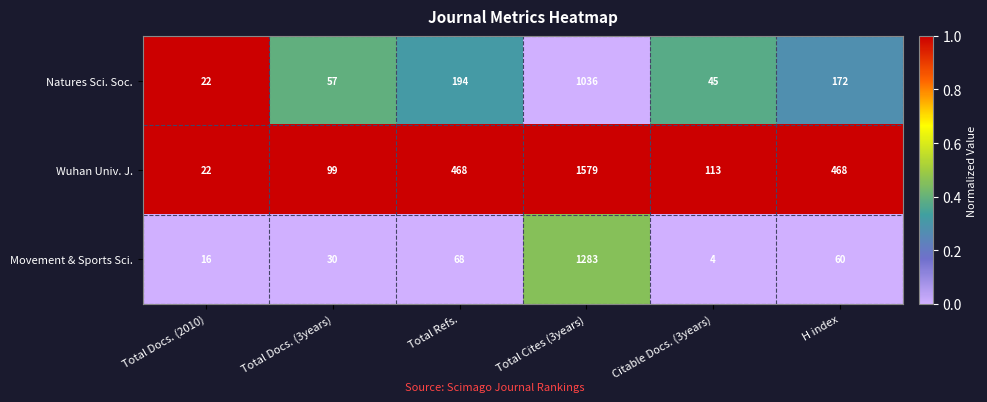

What is the total value across all series at Total Docs. (2010)?

60